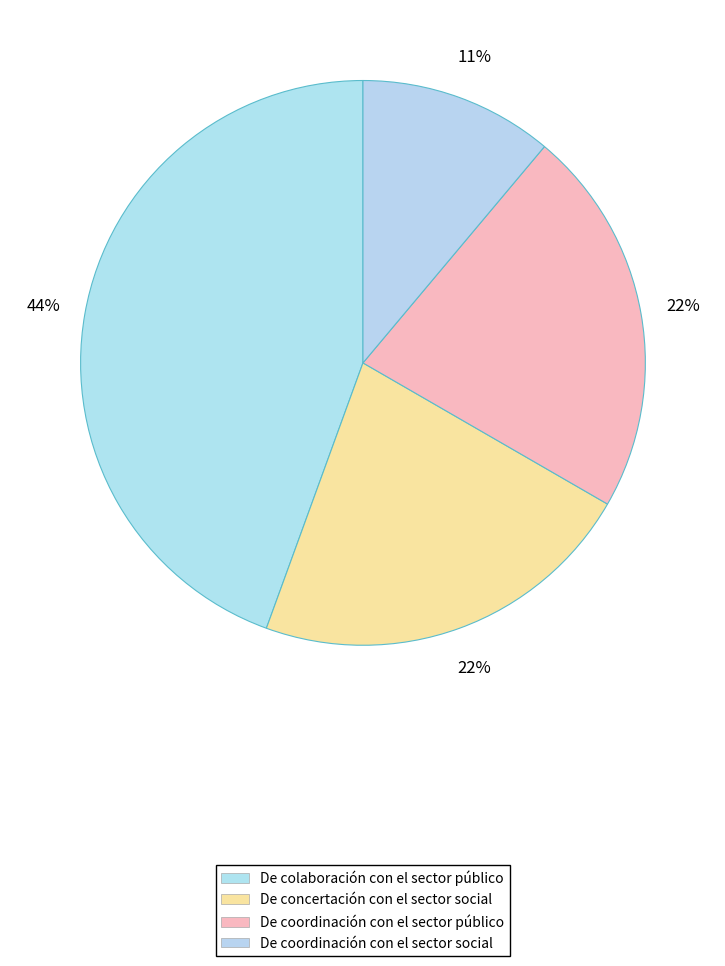

Which slice is the largest?

De colaboración con el sector público